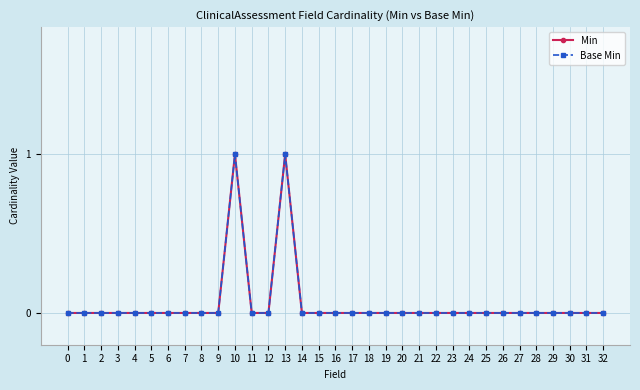

Is this an area chart (filled region under the line)?

No